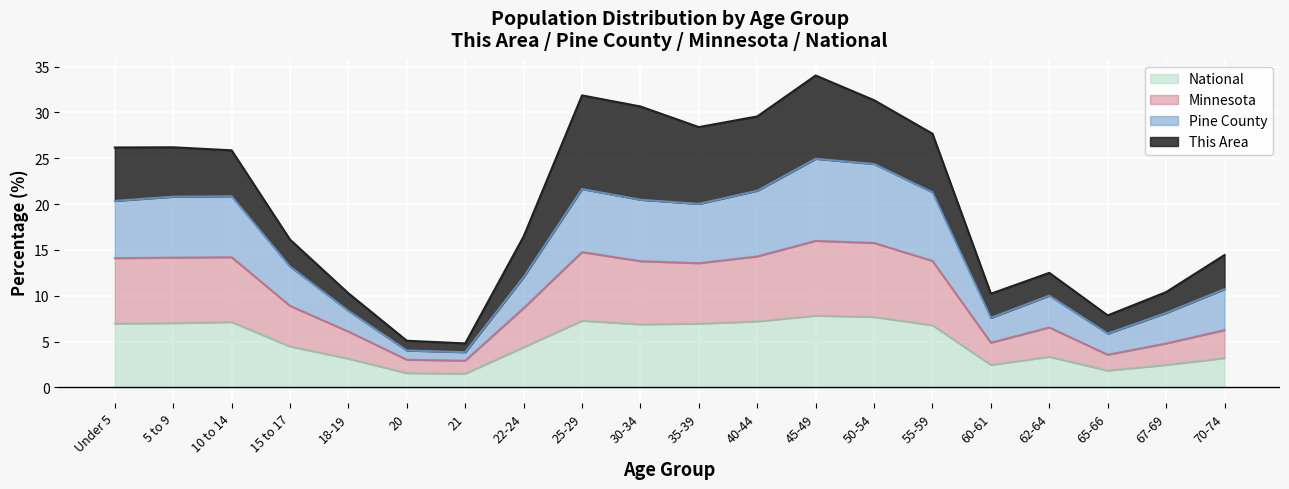

The value of National at 60-61 is 2.5. True or false?

True